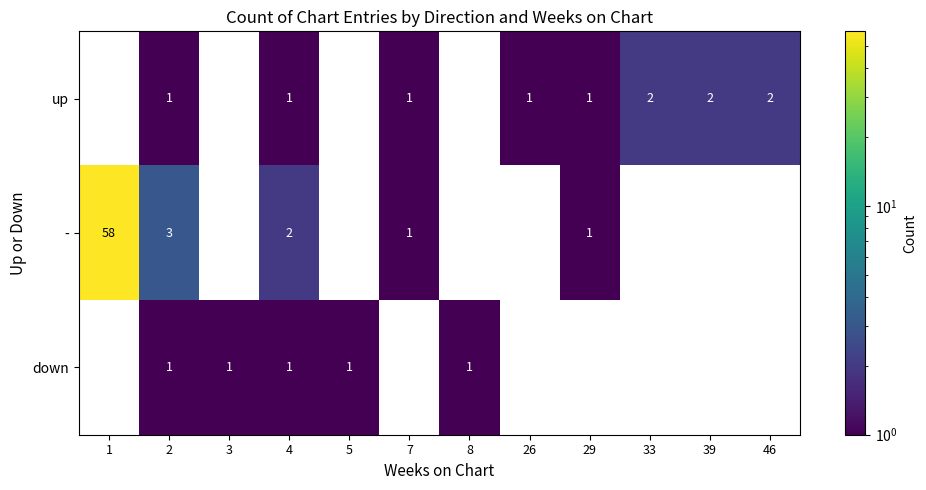

How many distinct data groups are displayed?

3